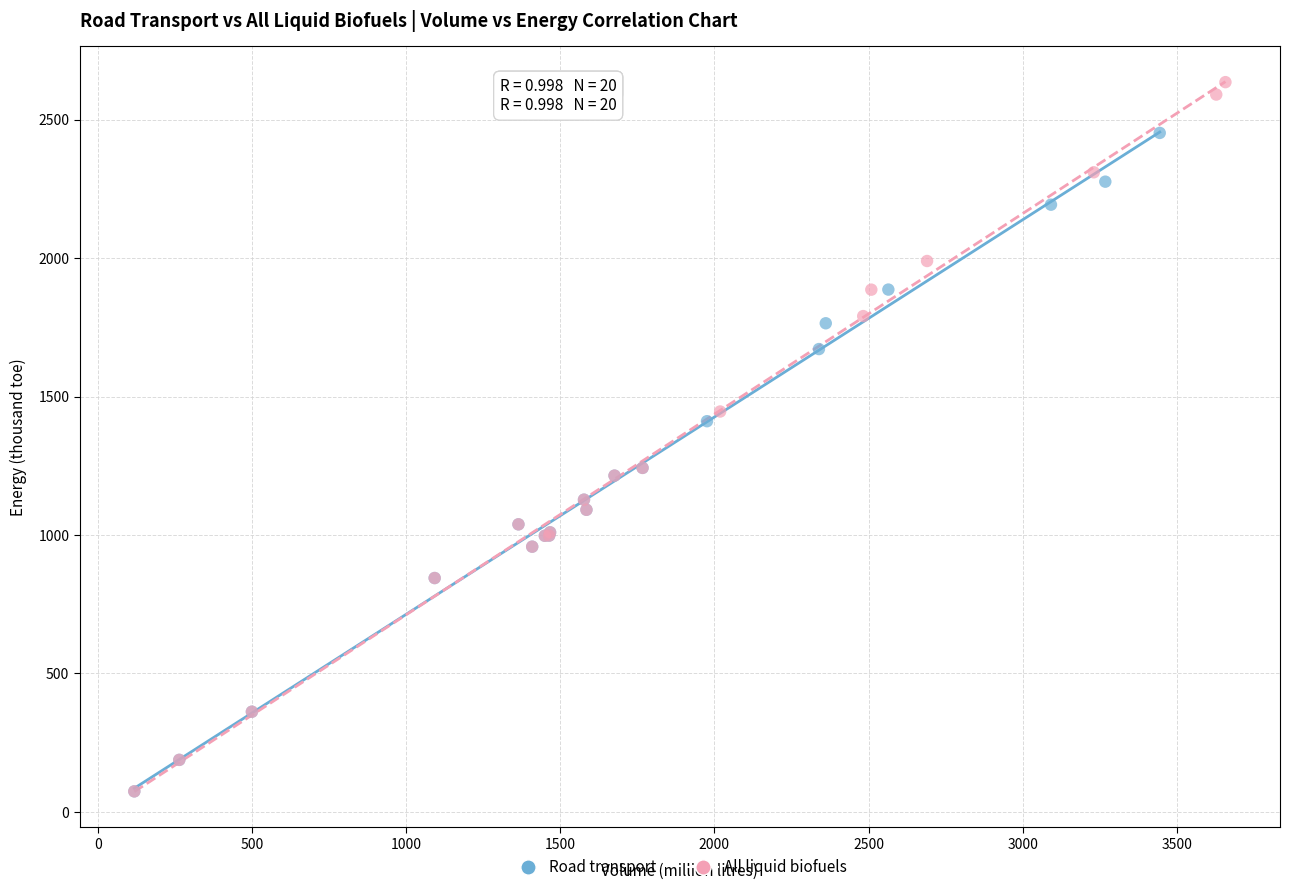

Which series contains the highest Y value?

All liquid biofuels